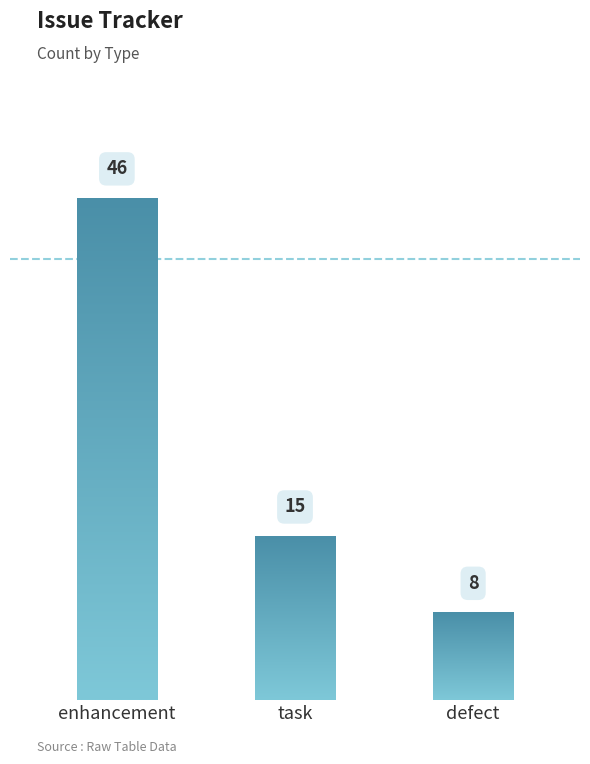

What is the change in value from task to defect?

-7